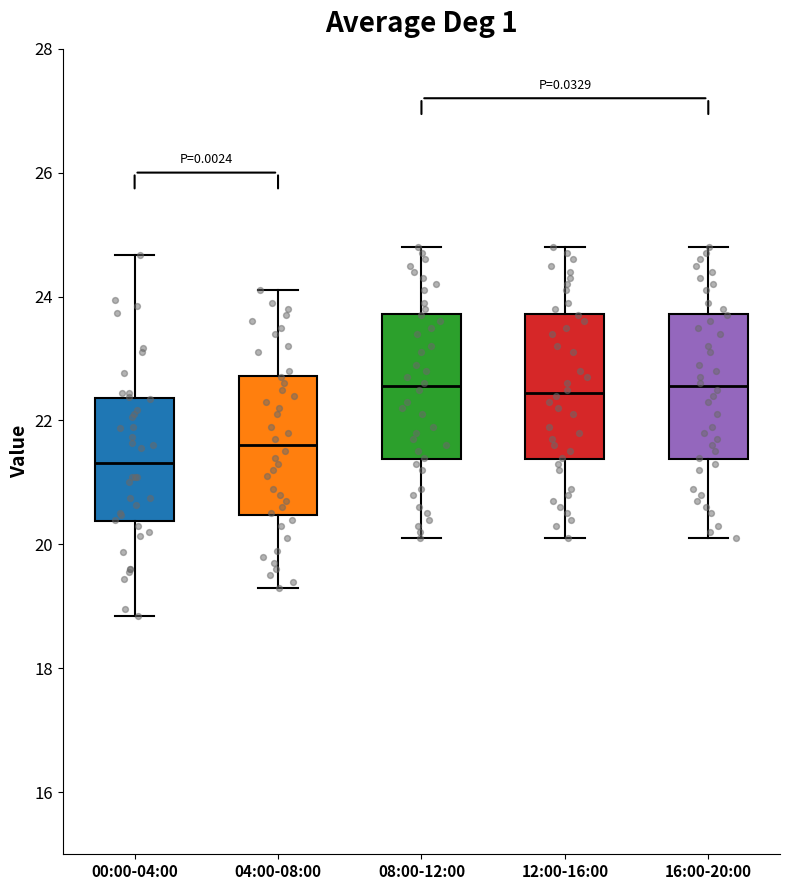

Where does the median line of the box for 12:00-16:00 sit on the y-axis? The values are not printed on the chart, so give them approximately, as read against the axis.

22.4